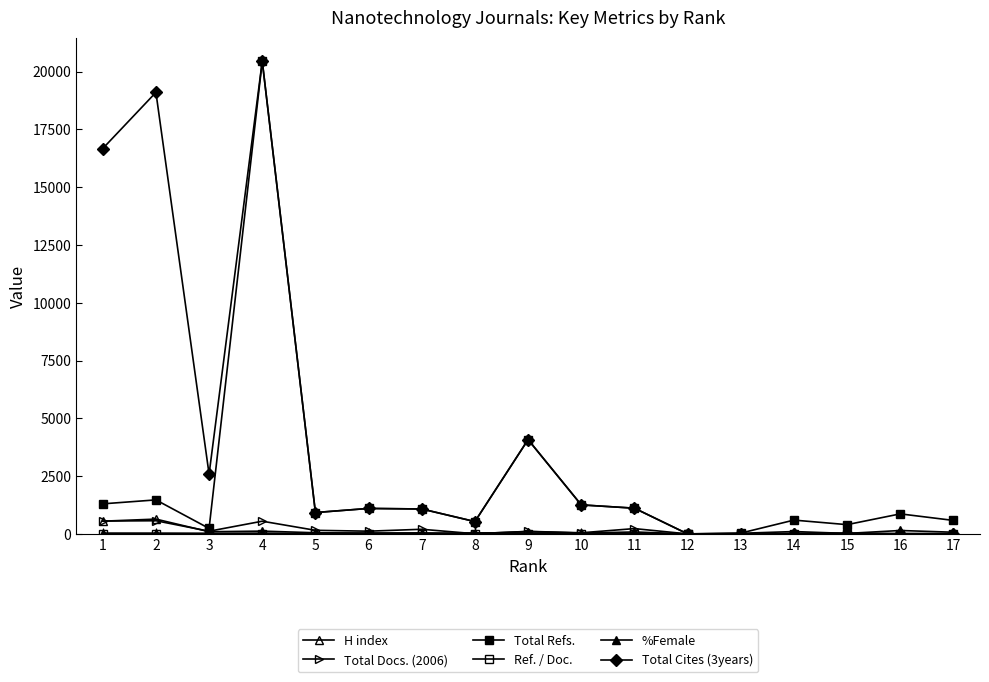

Reading left to right, list all the values displayed in this chart.

H index: 550	640	94	120	49	37	45	11	103	36	83	0	0	30	38	19	19
Total Docs. (2006): 556	569	116	549	155	117	200	7	109	48	229	0	0	0	0	0	0
Total Refs.: 1300	1471	237	20447	924	1101	1078	533	4078	1255	1112	0	34	597	400	866	583
Ref. / Doc.: 11	8	2	2	1	3	1	2	1	1	0	0	0	0	0	0	0
%Female: 33	33	28	34	18	29	16	45	39	34	27	0	26	101	20	147	72
Total Cites (3years): 16669	19098	2585	20447	924	1101	1078	533	4078	1255	1112	0	0	0	0	0	0